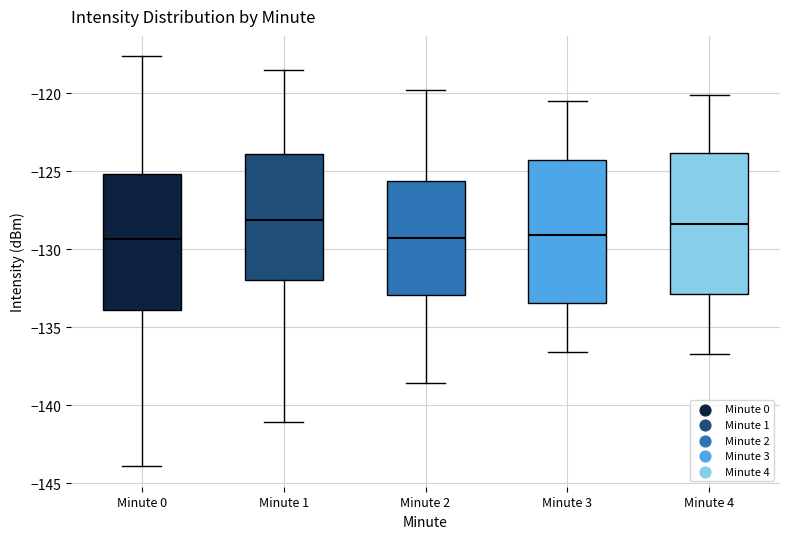

Where is the upper edge of the box for Minute 1 on the y-axis? The values are not printed on the chart, so give them approximately, as read against the axis.

-124.0